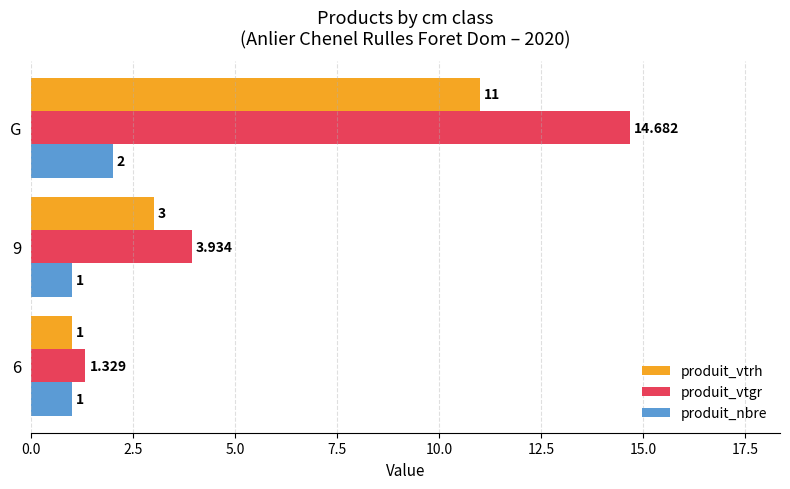

What is the difference between the maximum and second lowest values in the produit_vtgr series?

10.7